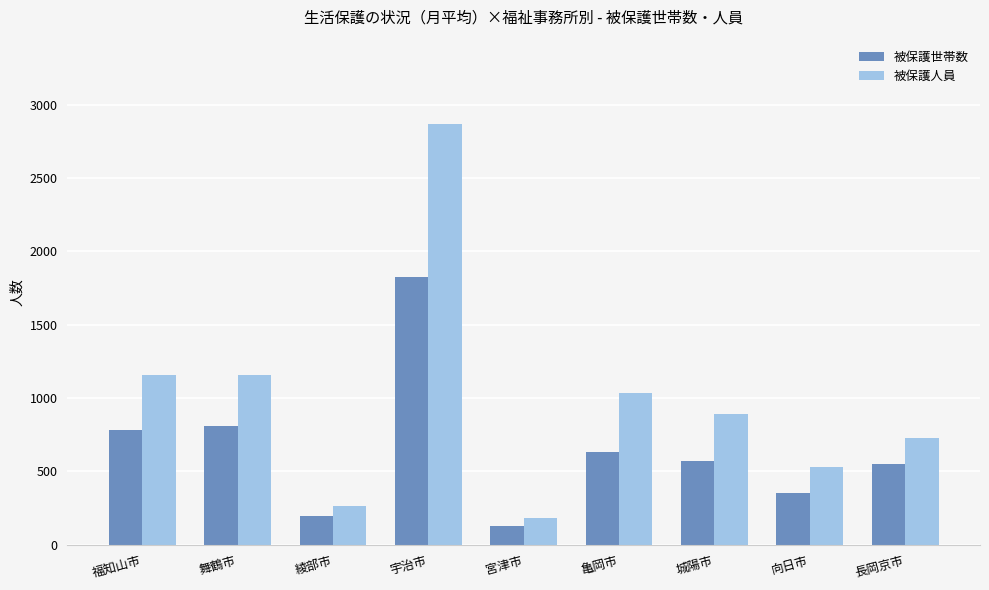

Does the chart contain any negative values?

No